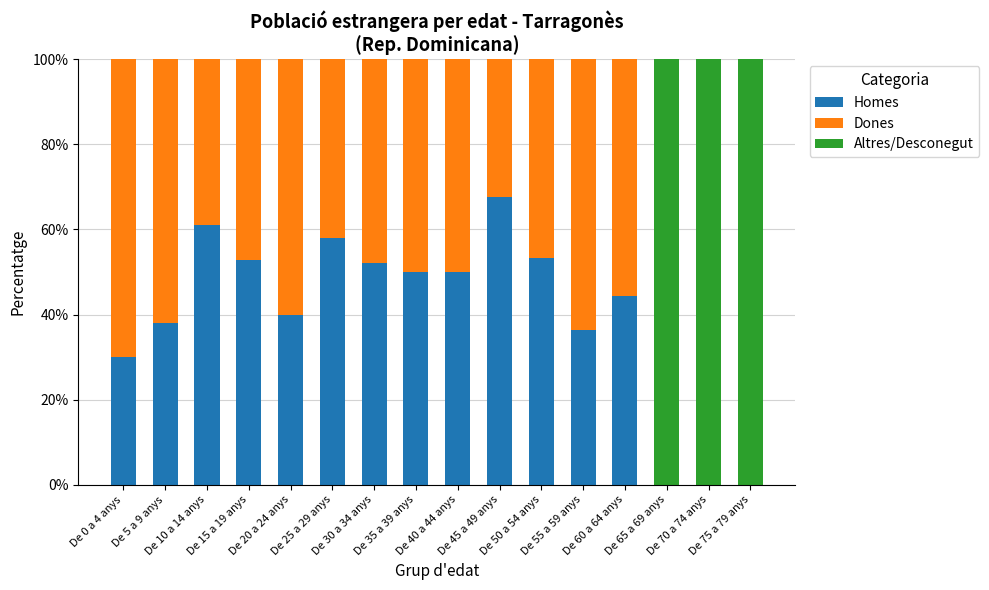

Count the number of data series in this chart.

3